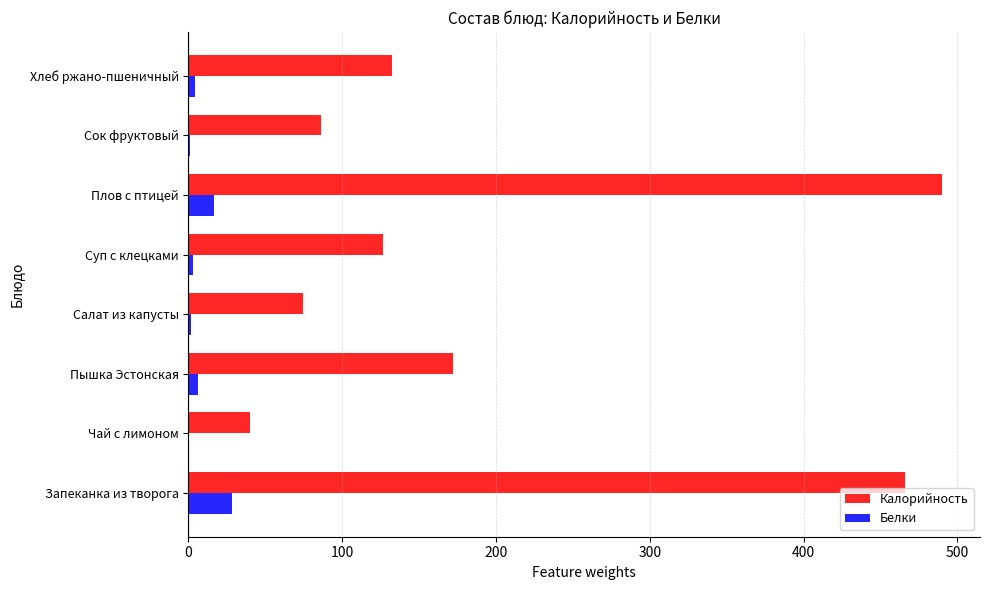

Which series has the largest total across all categories?

Калорийность